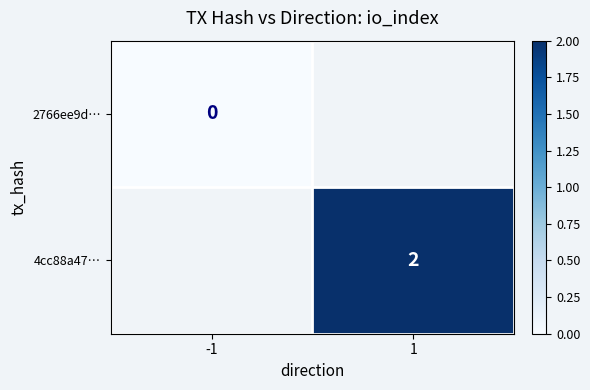

How many distinct data groups are displayed?

2